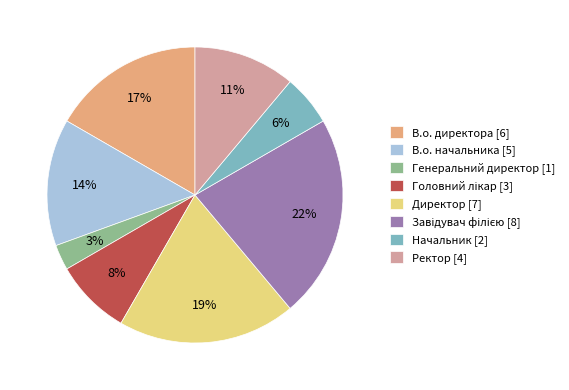

Which has a higher value, В.о. директора [6] or Ректор [4]?

В.о. директора [6]